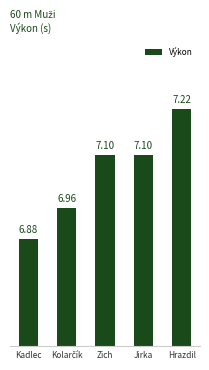

Approximately how many times larger is the value at Hrazdil compared to Jirka?

1.0